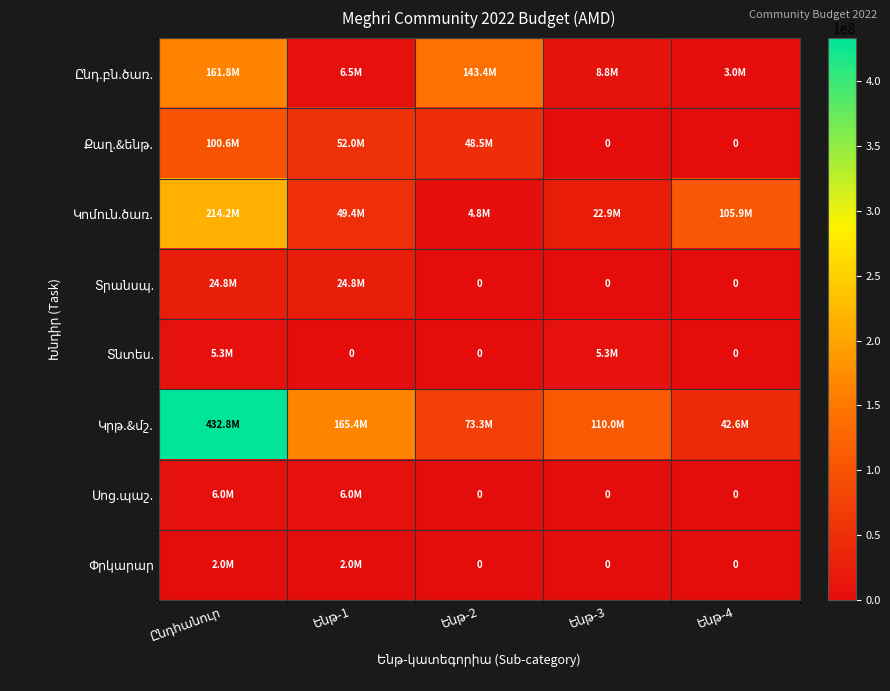

At how many categories does at least one series exceed 159999719?

2